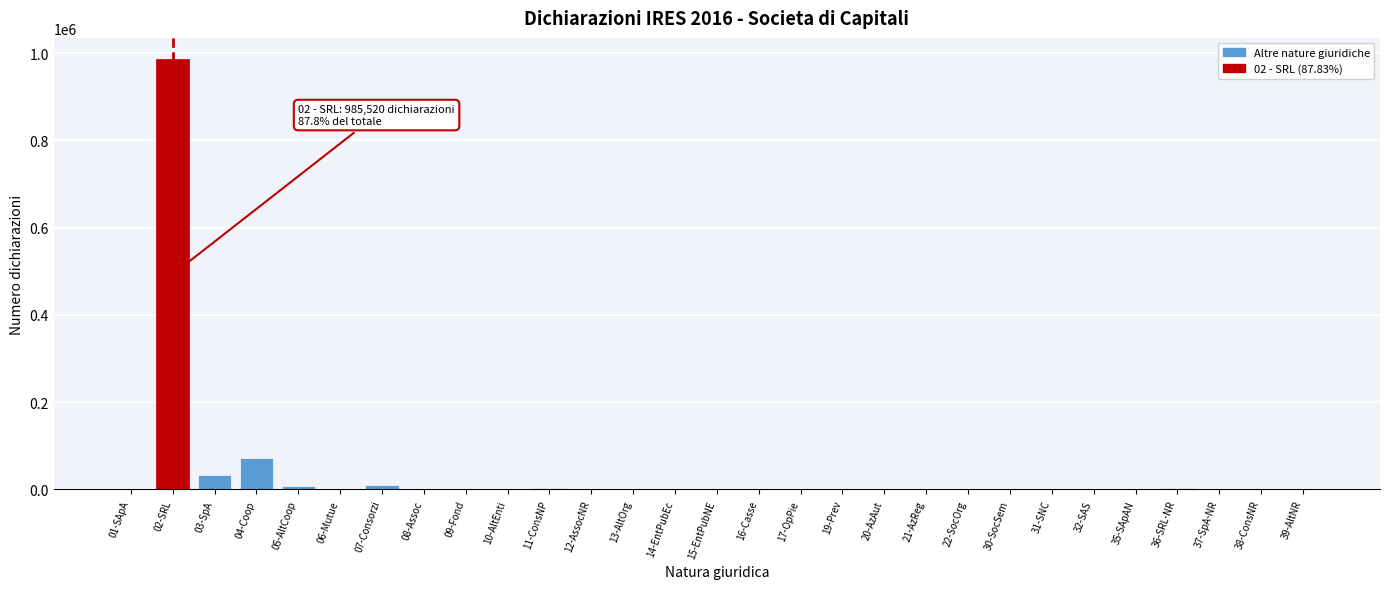

Which category has the highest value across all series?

02-SRL